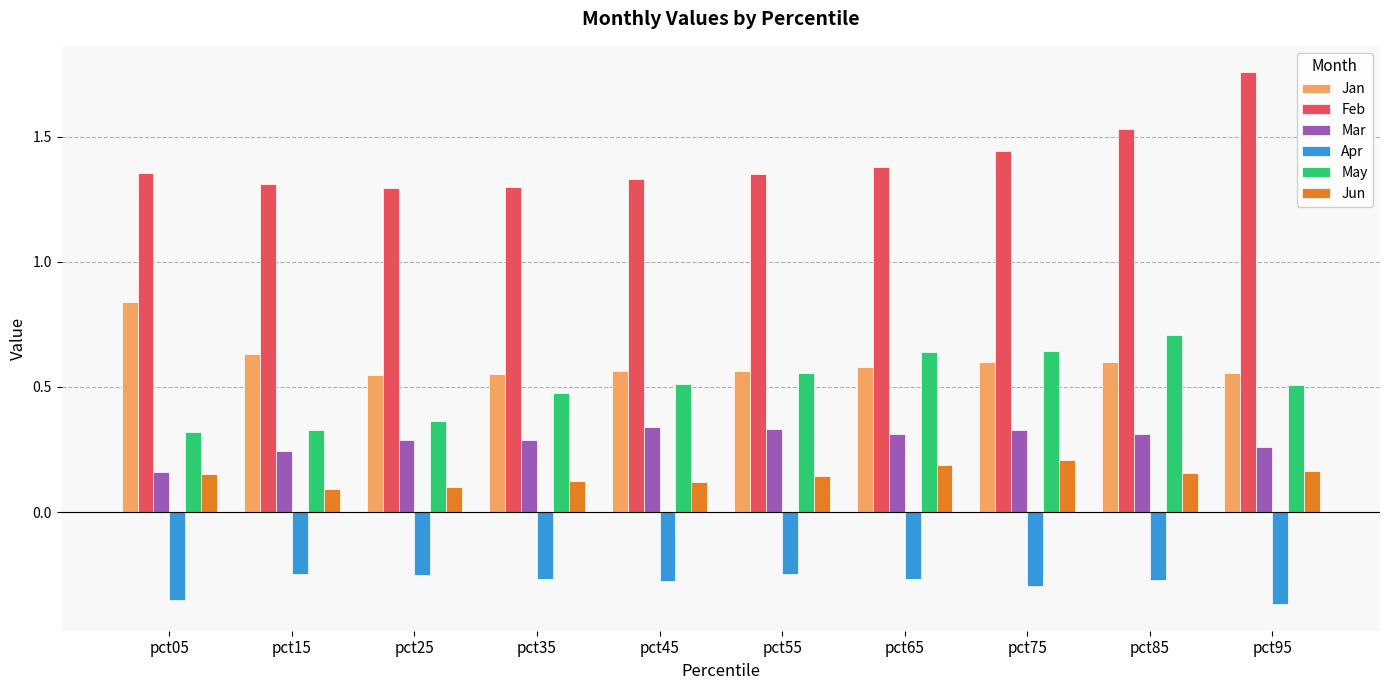

Is the value of May at pct15 greater than the value of Feb at pct75?

No